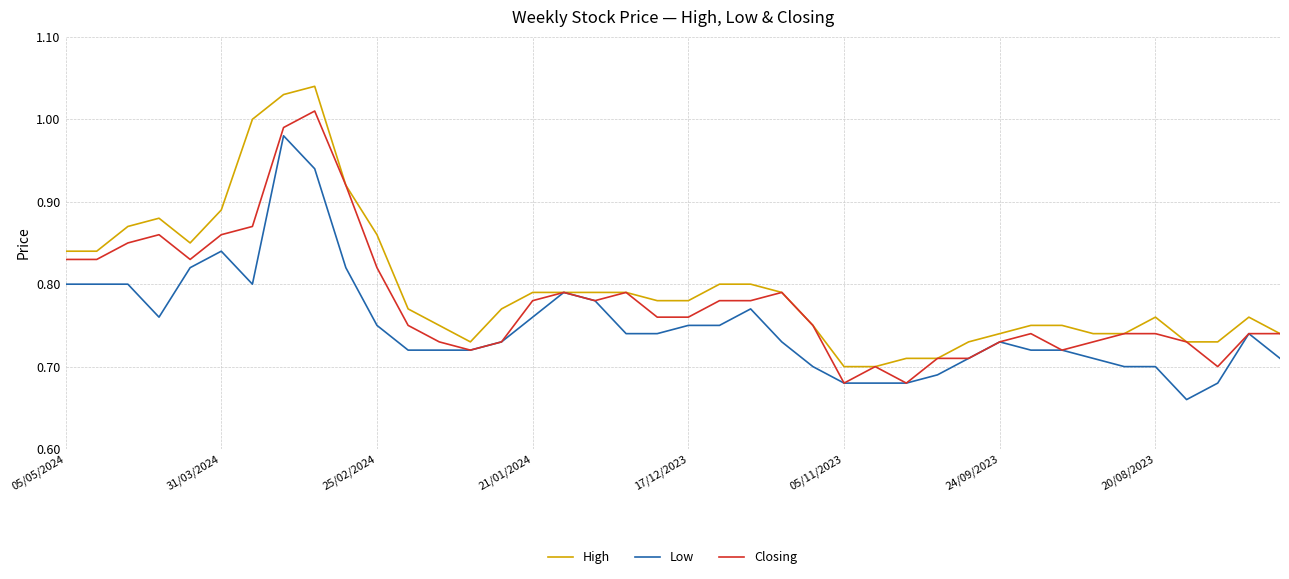

Which series has the widest spread of values?

High